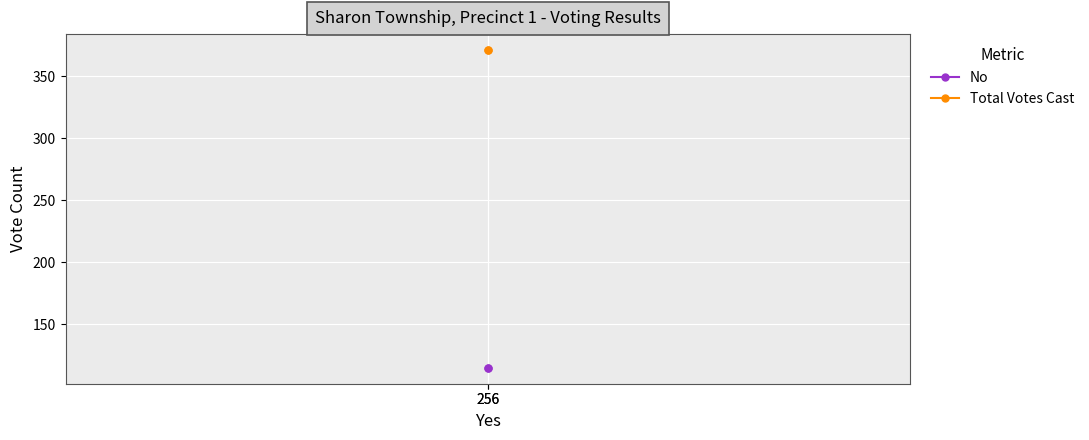

The No series shows 50 at 256. True or false?

False